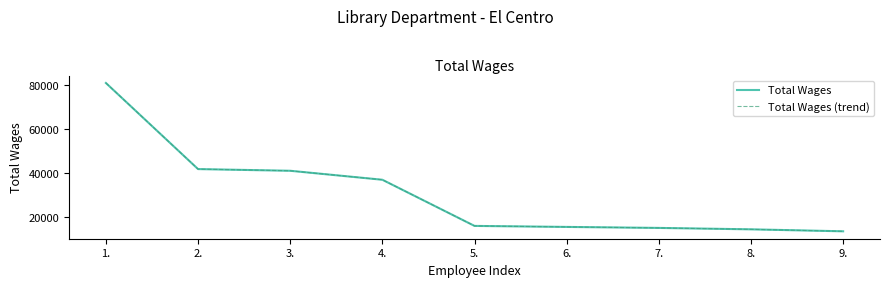

Does the chart display data point markers on the line(s)?

No